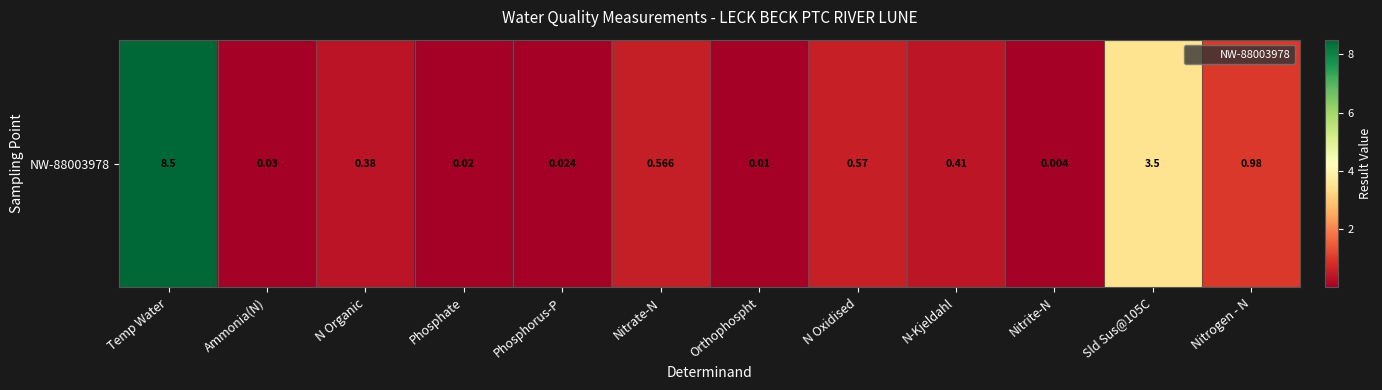

What is the average value?

1.2